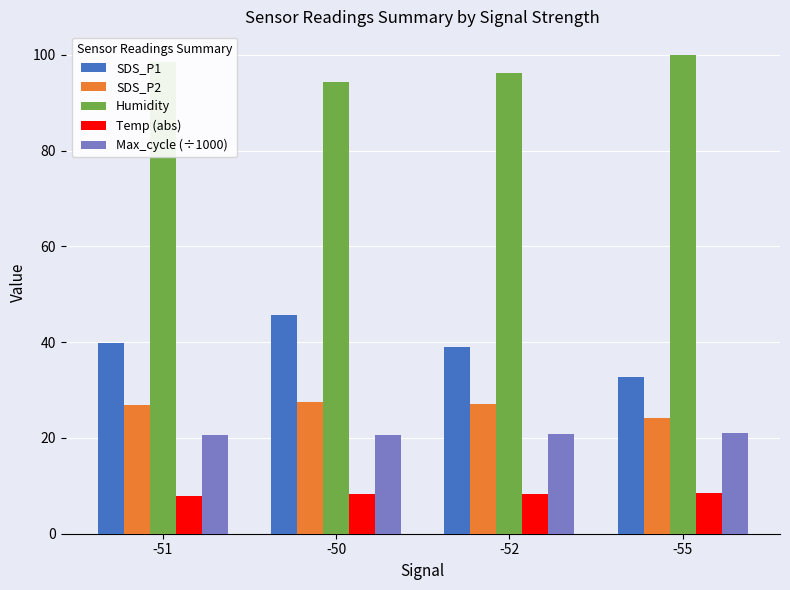

At which label does Humidity reach its peak?

-55